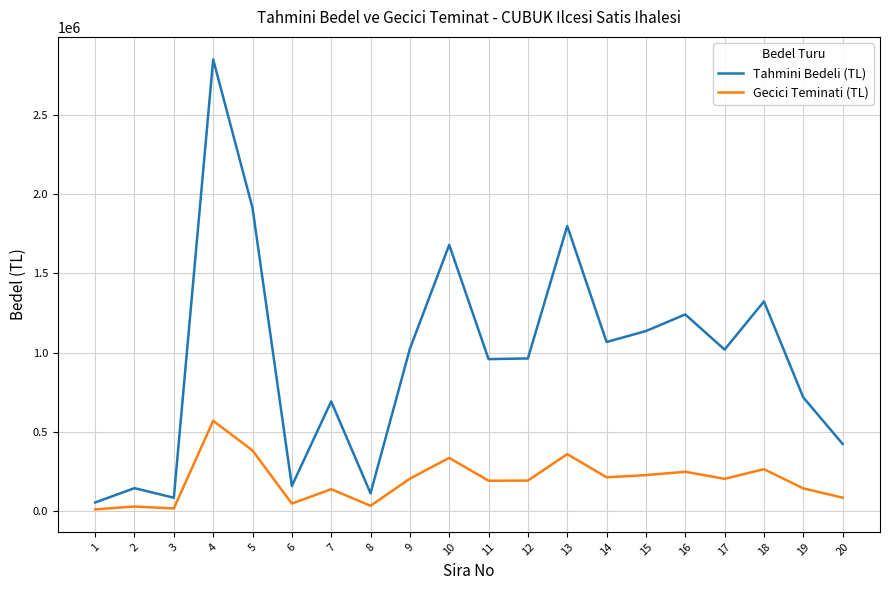

The value of Gecici Teminati (TL) at 18 is 458500. True or false?

False